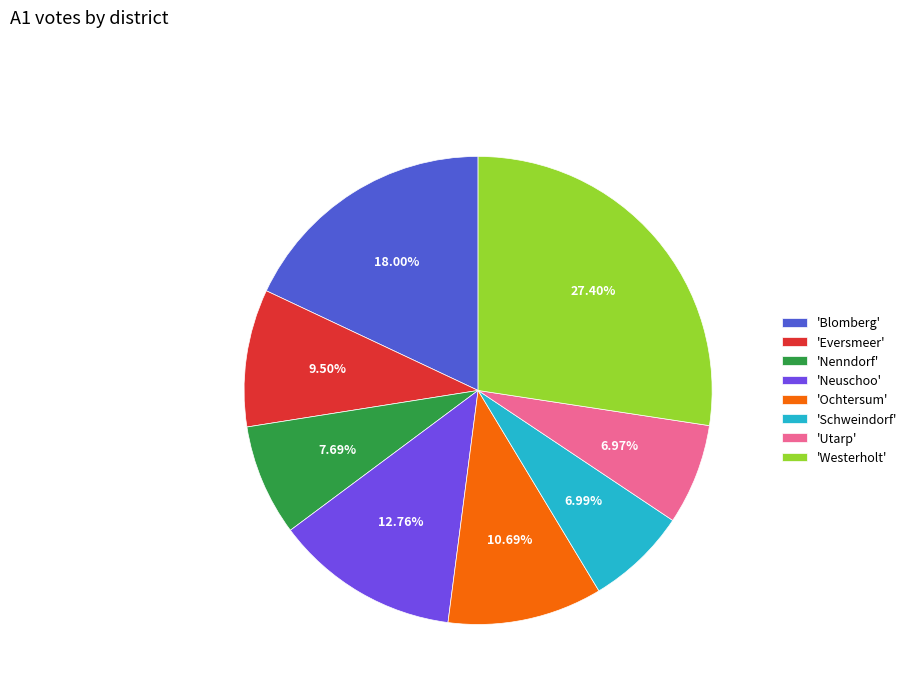

Is the sum of 'Eversmeer' and 'Ochtersum' greater than half?

No